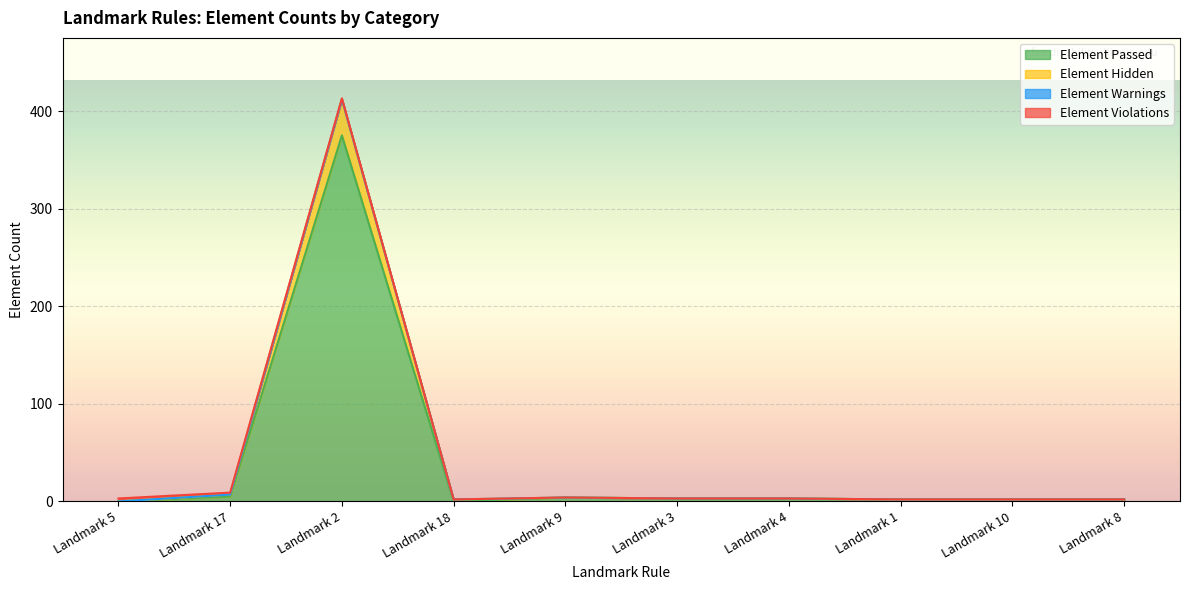

What is the difference between the Element Hidden values at Landmark 17 and Landmark 10?

7